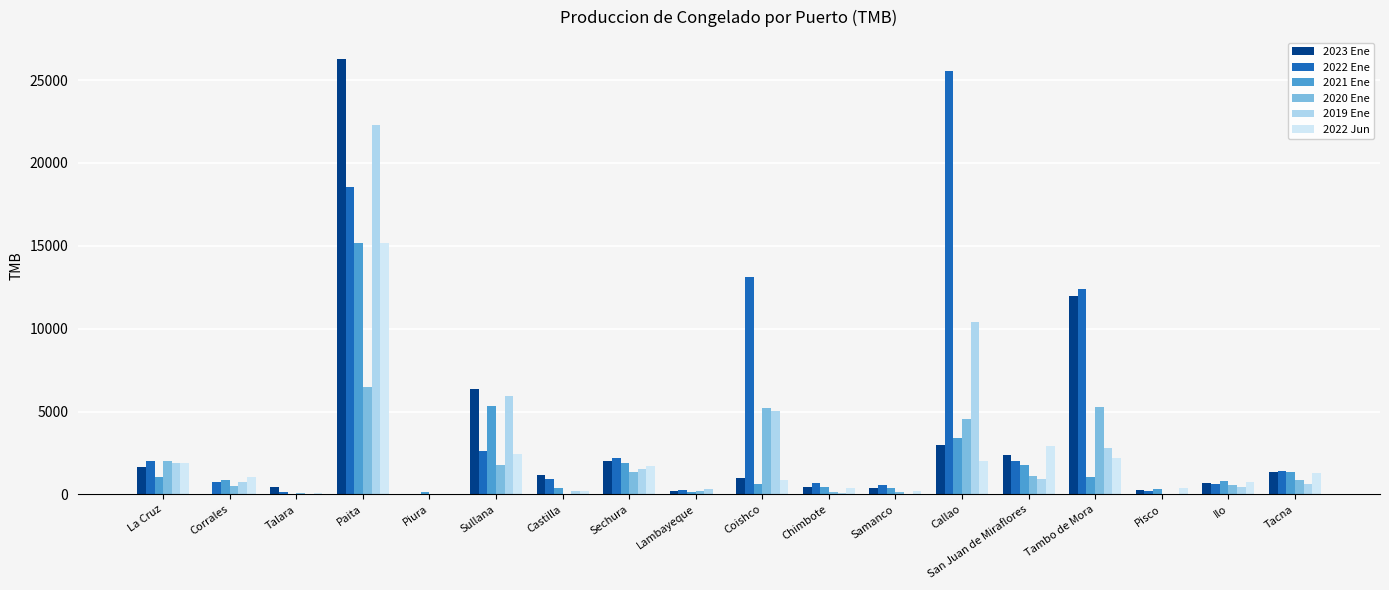

Does the chart contain stacked bars?

No